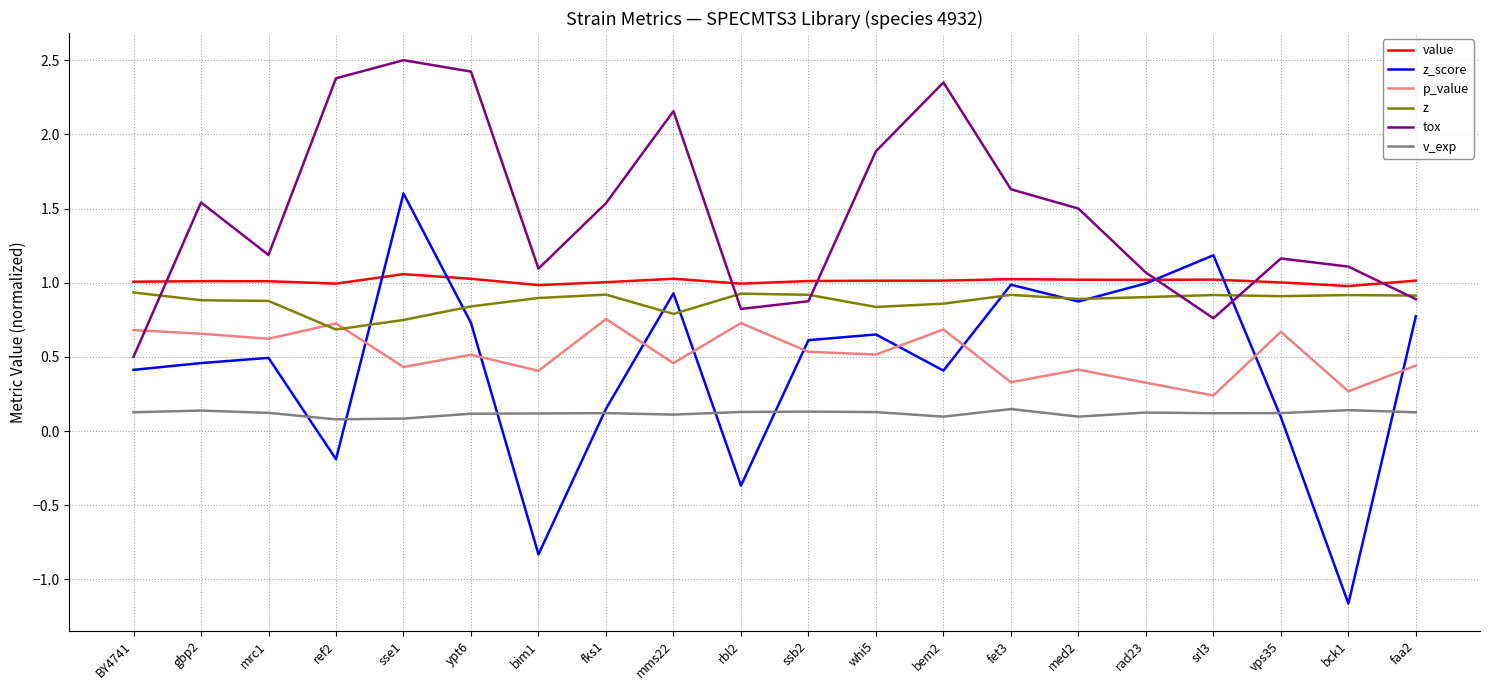

Which category has the highest value in the z_score series?

sse1